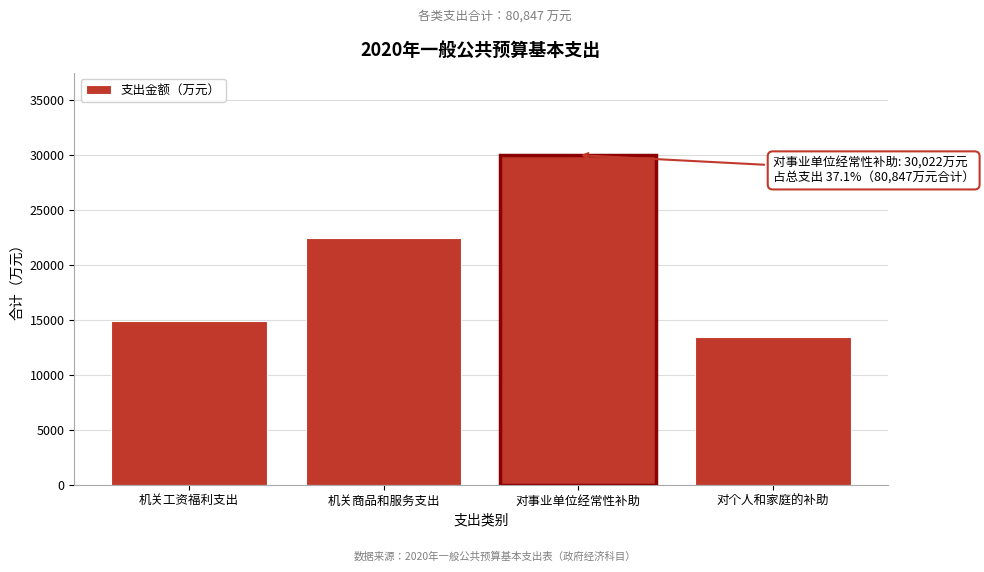

Reading left to right, what are all the values shown in this chart?

14912	22440	30022	13473